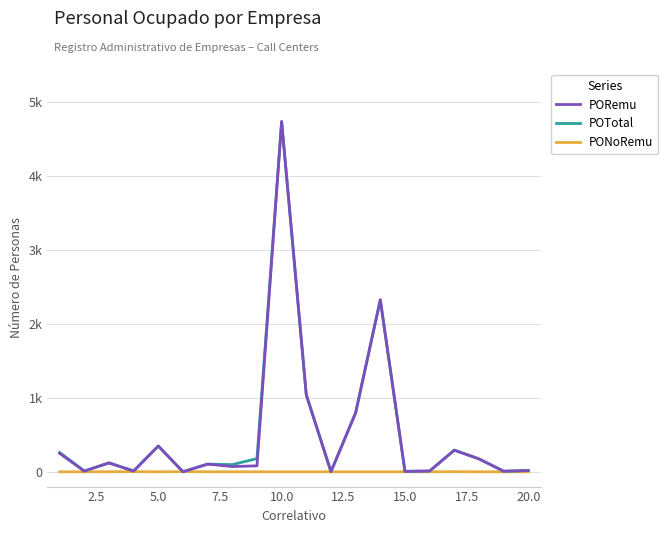

Does the chart display data point markers on the line(s)?

No